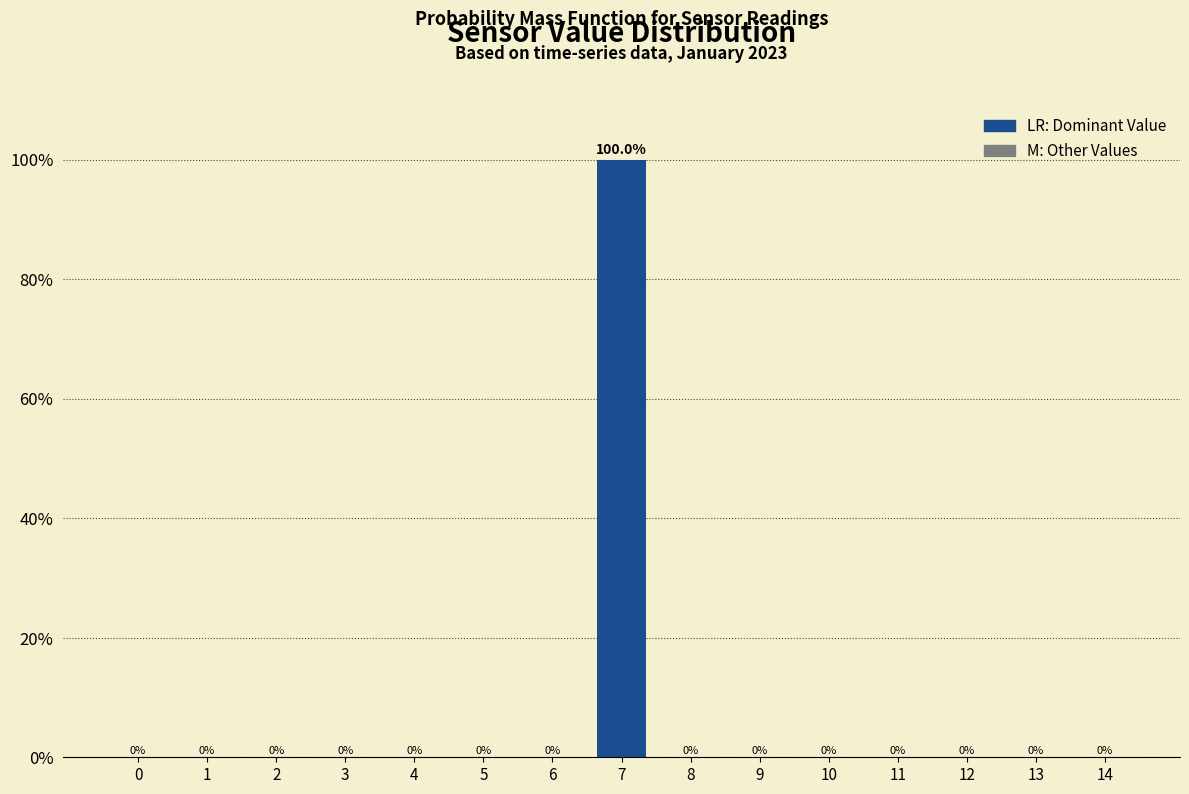

Reading left to right, transcribe all the data shown in this chart.

0=0	1=0	2=0	3=0	4=0	5=0	6=0	7=100	8=0	9=0	10=0	11=0	12=0	13=0	14=0